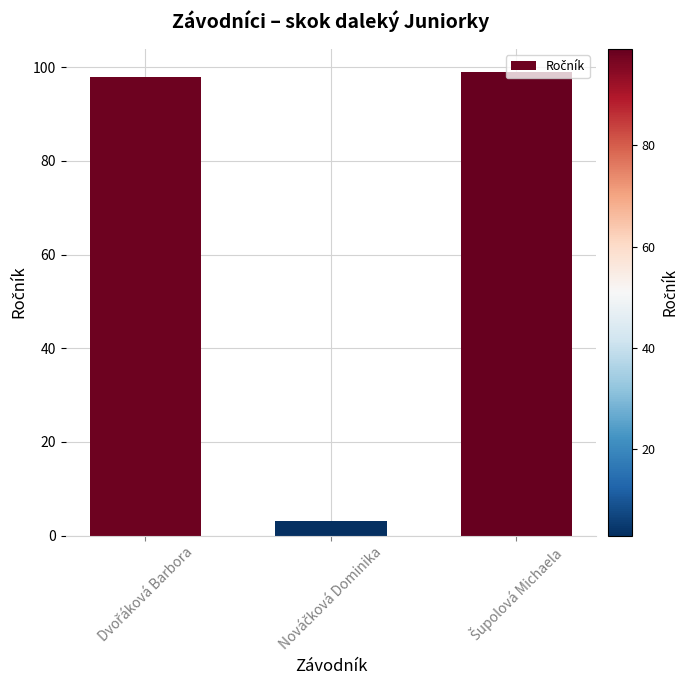

What is the greatest value displayed?

99